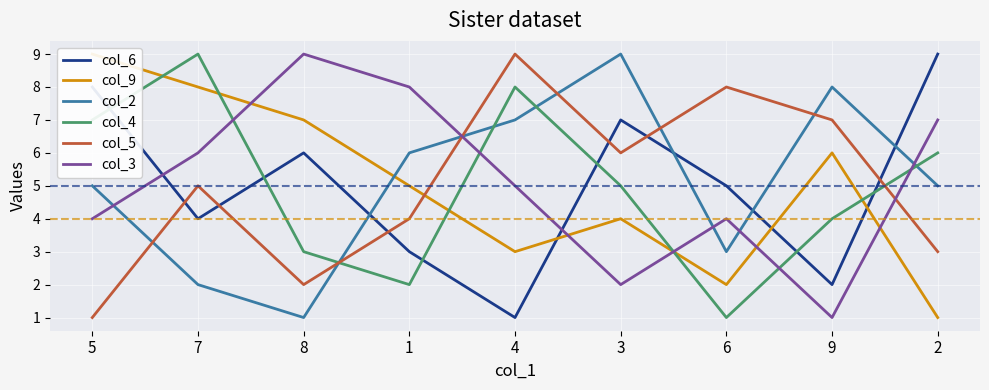

The col_4 series shows 1 at 1. True or false?

False